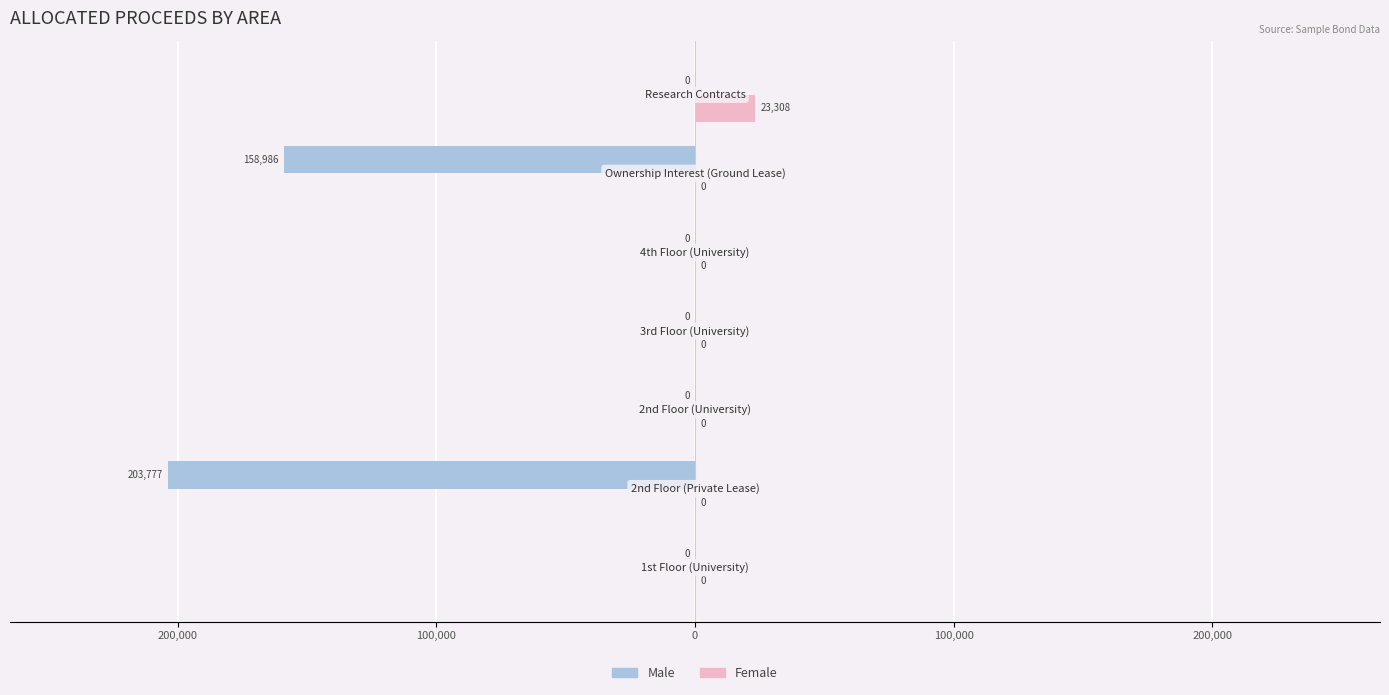

What are all the series names shown in the legend?

Male, Female